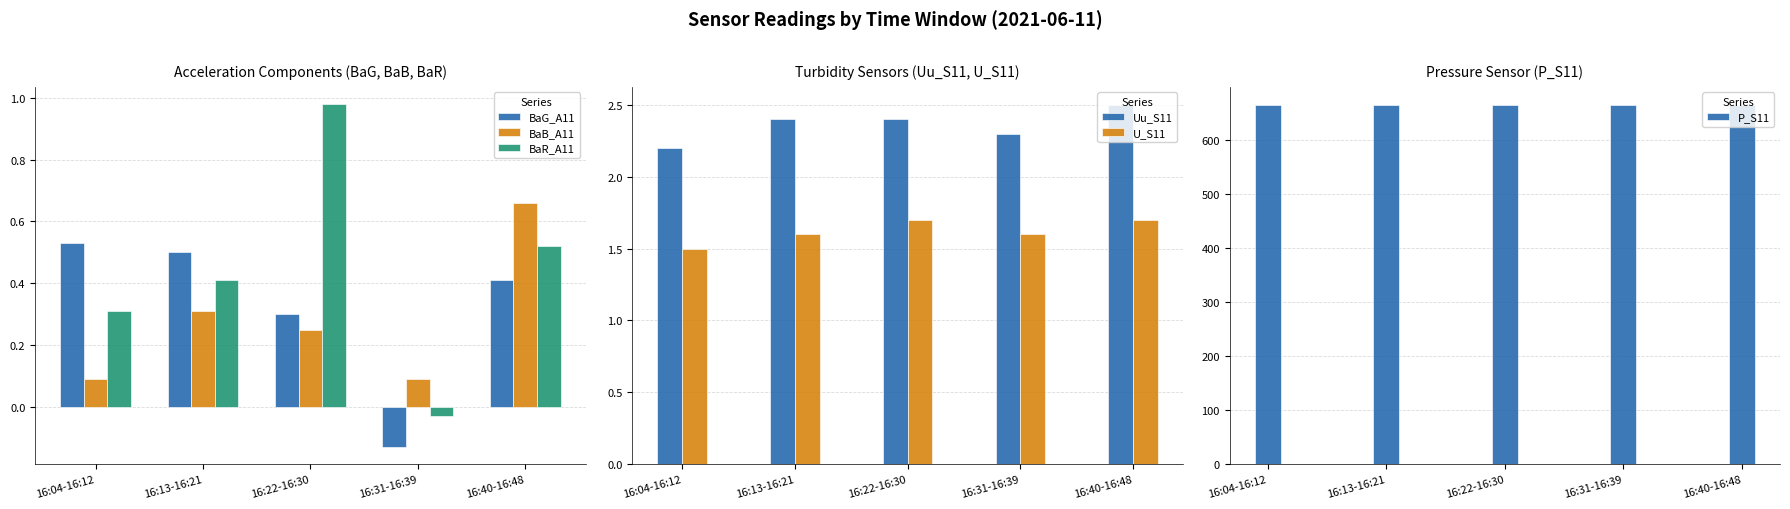

What are all the series names shown in the legend?

BaG_A11, BaB_A11, BaR_A11, Uu_S11, U_S11, P_S11